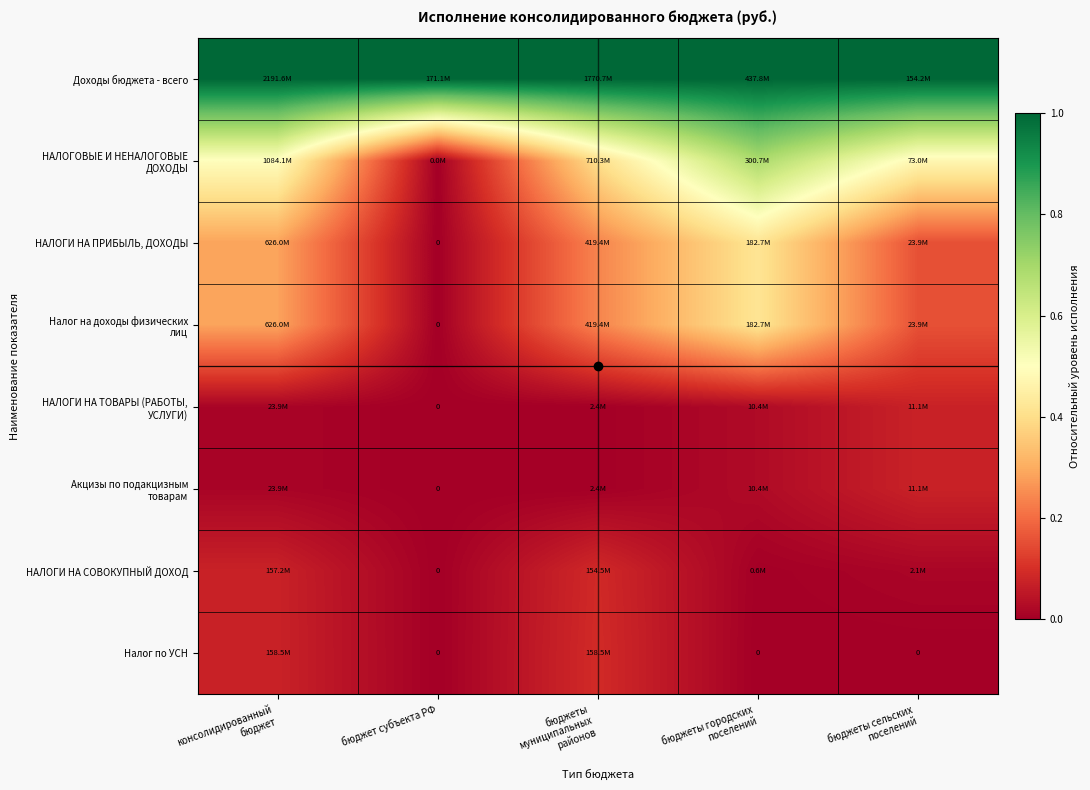

Which label corresponds to the largest value in the chart?

консолидированный
бюджет